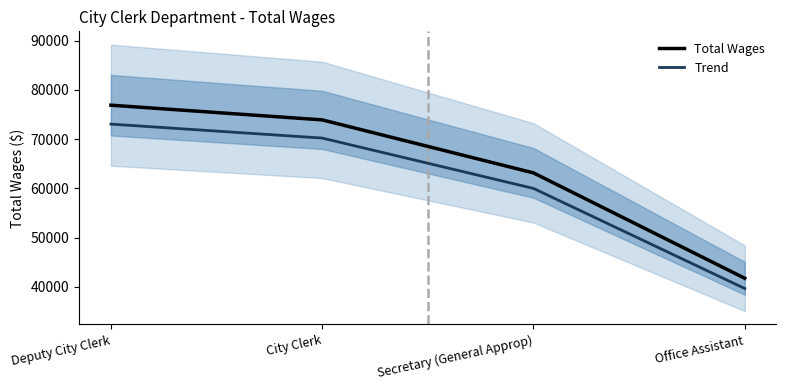

At Secretary (General Approp), list the series in order from largest to smallest.

Total Wages, Trend